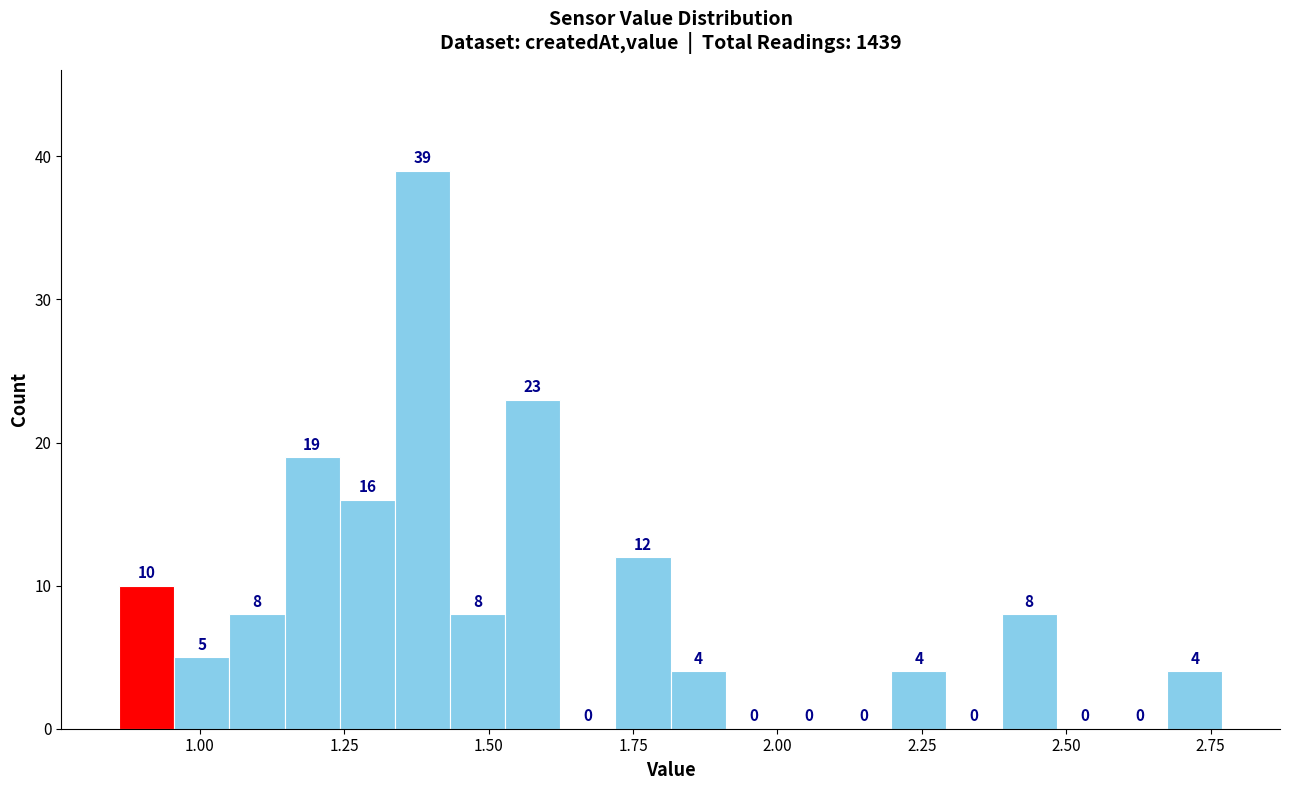

Around what value on the x-axis is the tallest bar? Give the approximate position of its centre, as read against the axis.

1.40